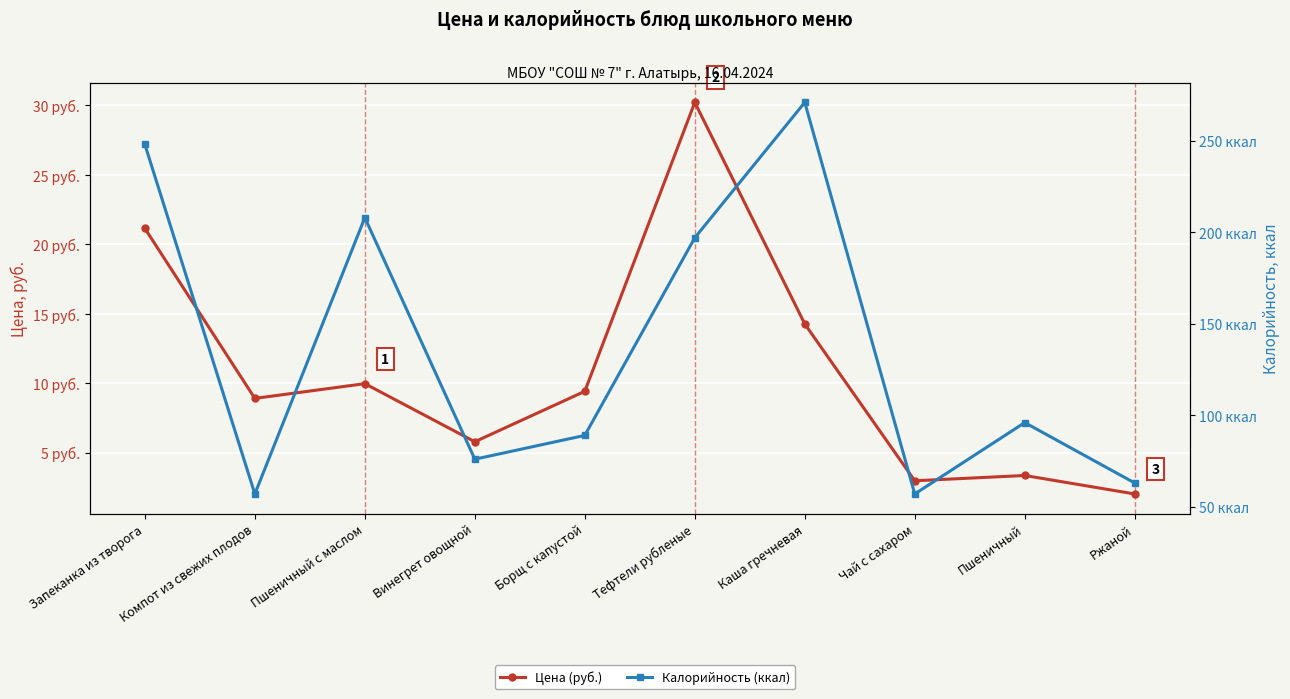

True or false: Цена (руб.) and Калорийность (ккал) cross at least once.

False